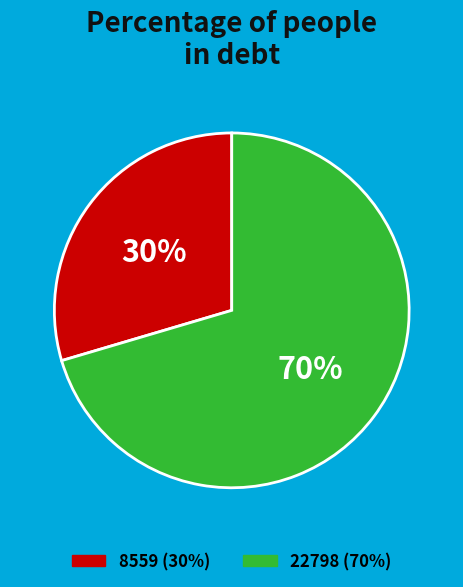

Does any single category account for the majority?

Yes